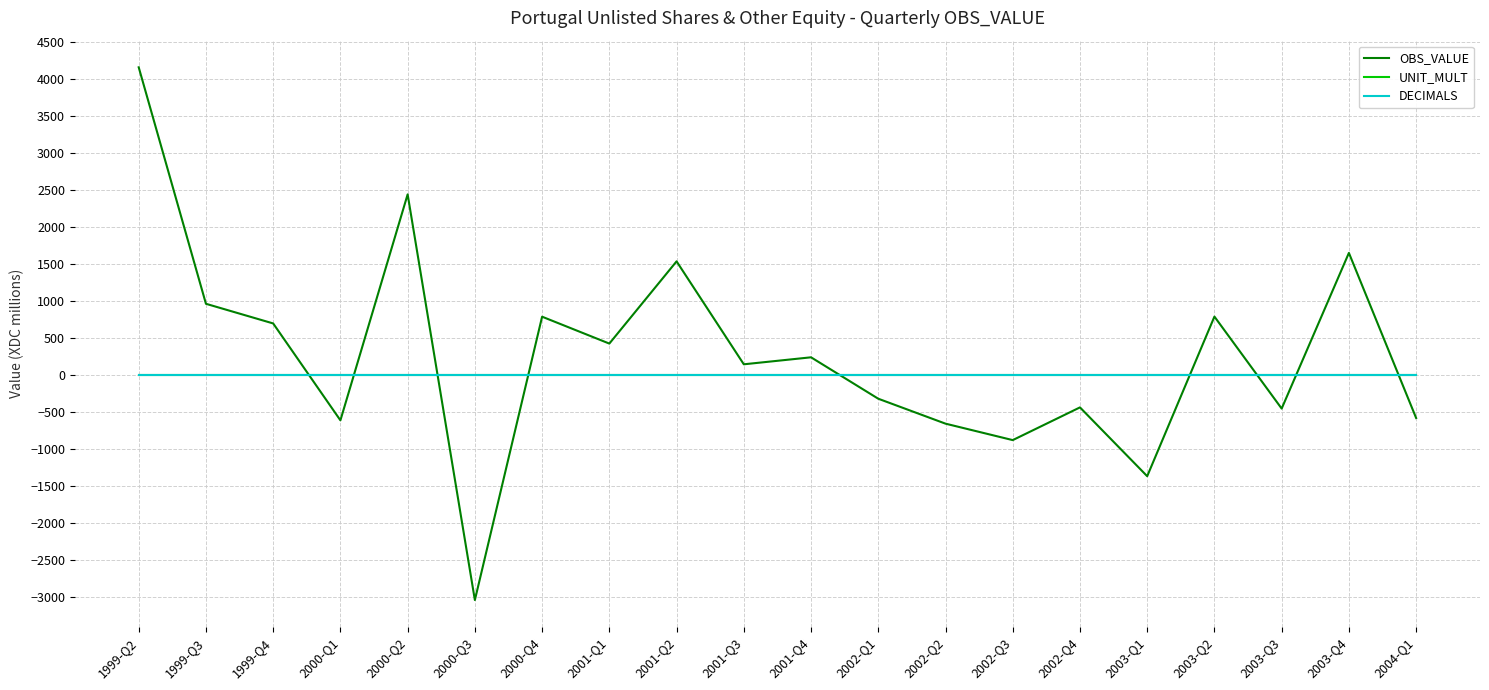

True or false: DECIMALS has a value of 2.0 at 2000-Q3.

True